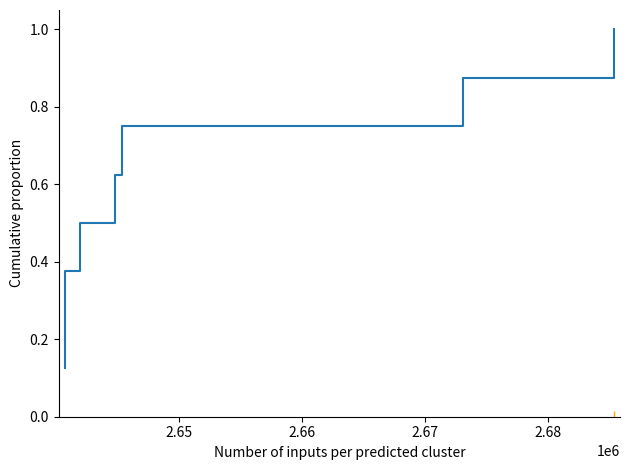

What is the sum of all values?

4.5